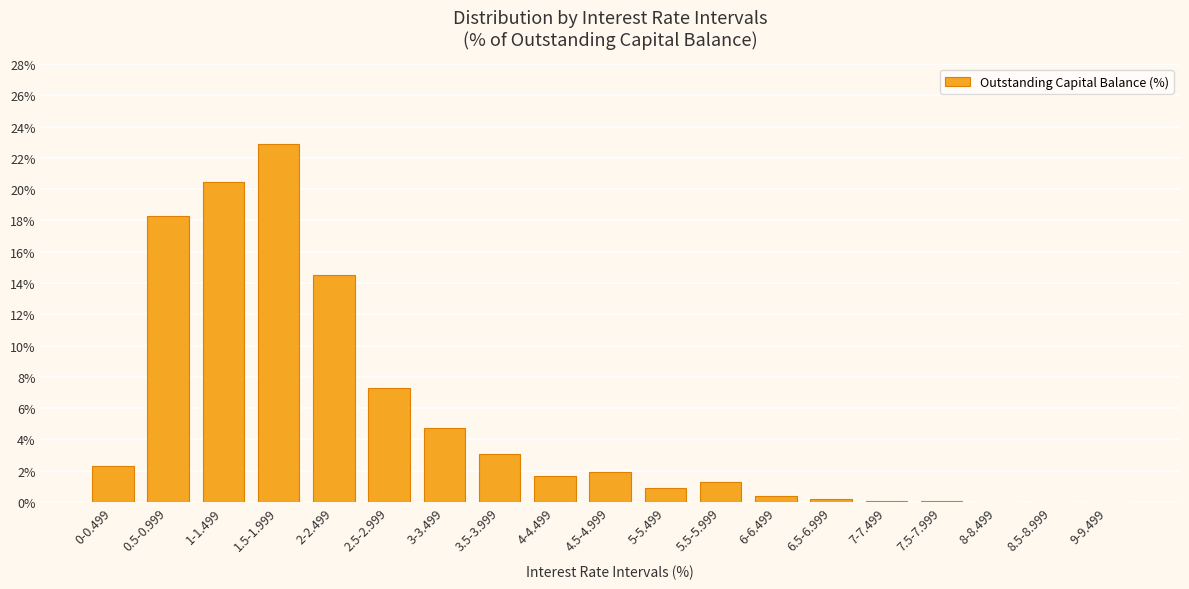

Which label corresponds to the largest value in the chart?

1.5-1.999